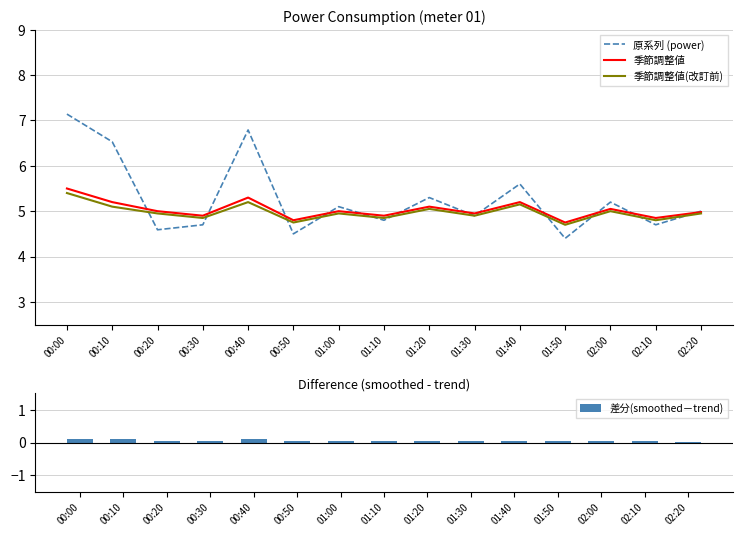

Which category has the highest value in the 差分(smoothed－trend) series?

00:10